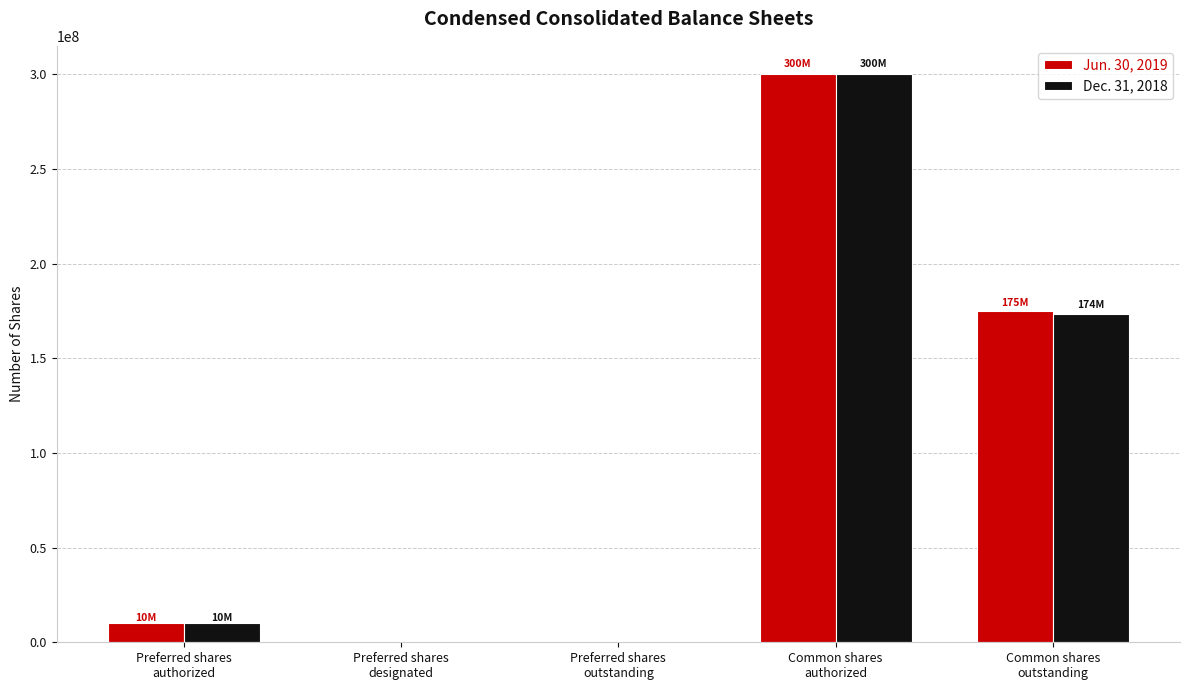

Count the number of data series in this chart.

2